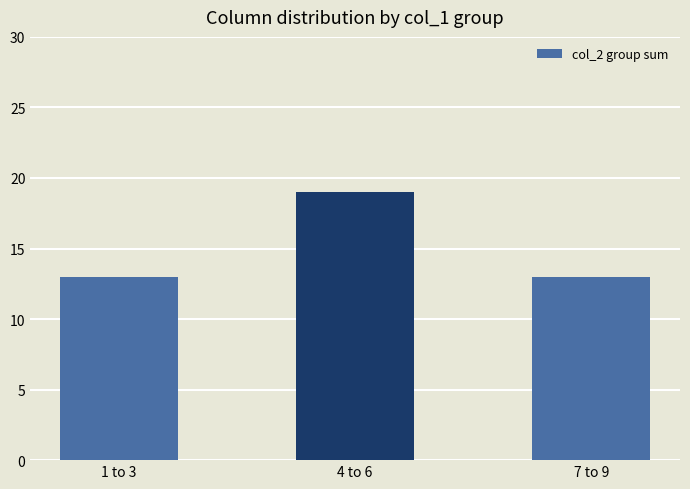

Reading right to left, extract all data points from this chart.

13	19	13